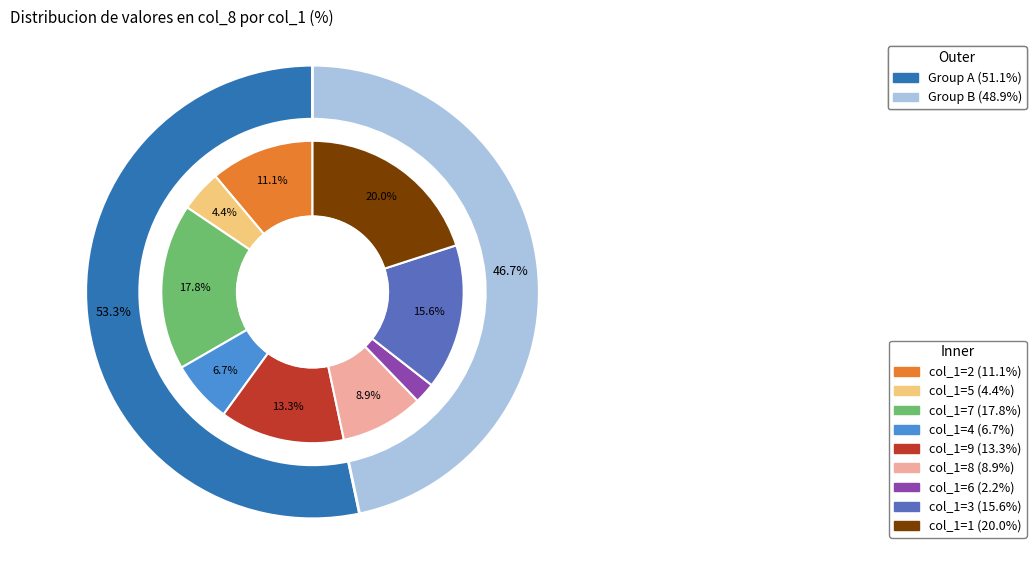

Count the number of slices in the pie.

9